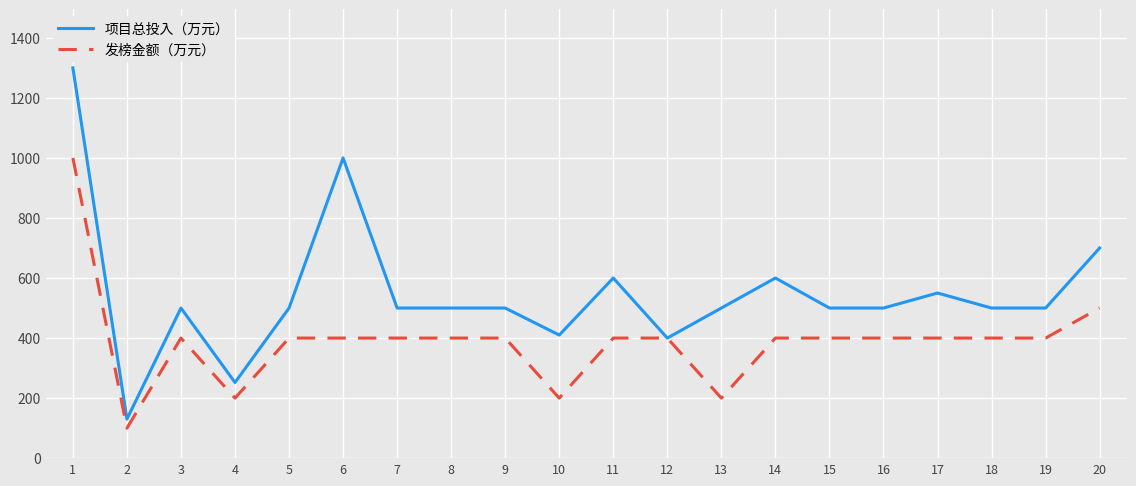

Where does the 项目总投入（万元） series first go above 500?

1